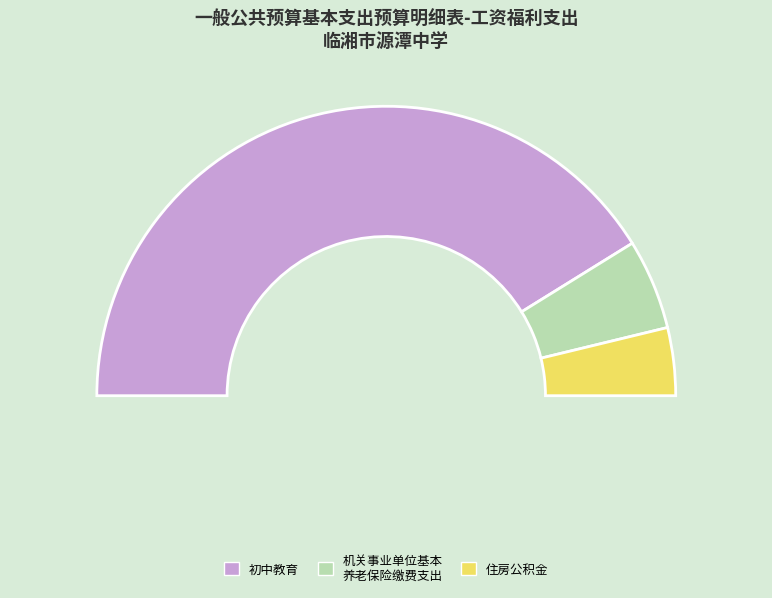

Is it true that 初中教育 is 82% of the pie?

True